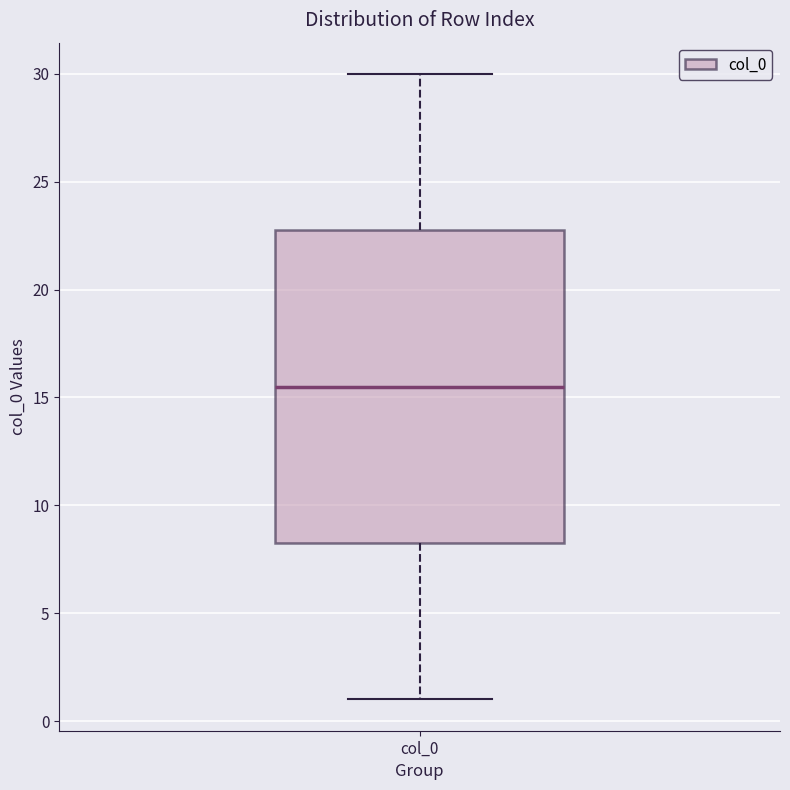

Read this box plot against the y-axis: the position of the median line, the range covered by the box, and the ends of both whiskers. The values are not printed on the chart, so give them approximately, as read against the axis.

median 15.5, box 8.5 to 23.0, whiskers 1.0 to 30.0